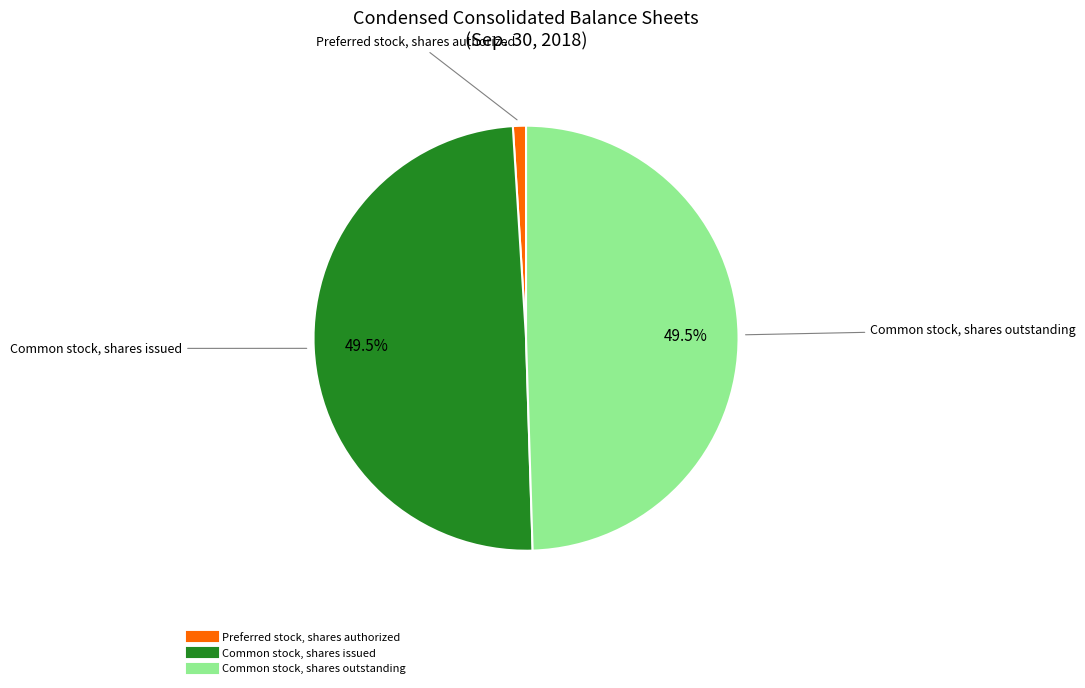

To the nearest percent, what is the combined percentage of Common stock, shares outstanding and Preferred stock, shares authorized?

50%